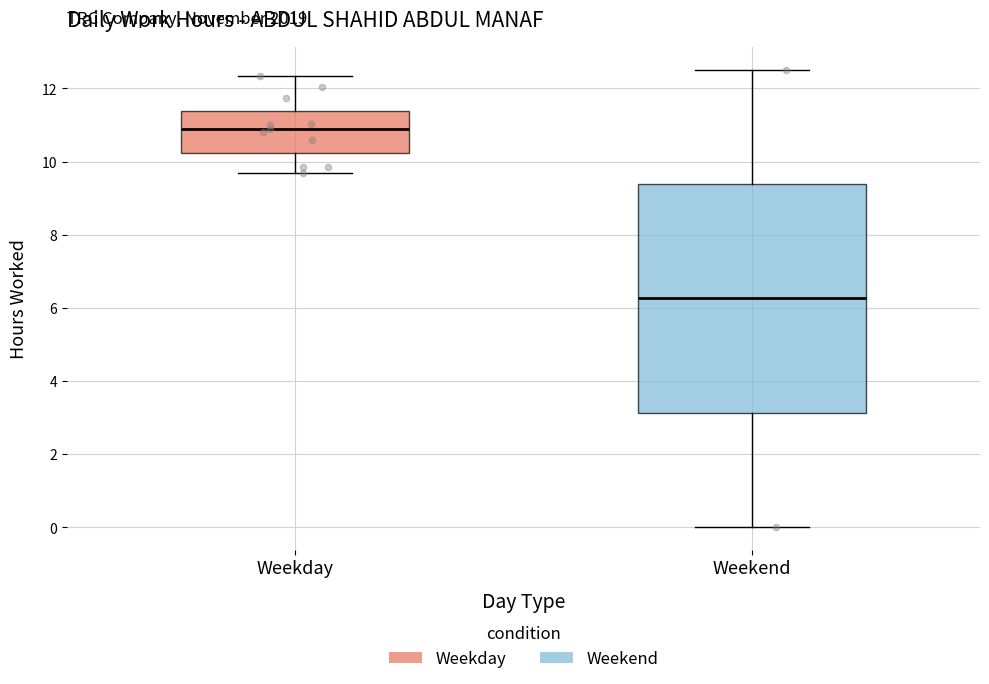

Which box is the tallest, from its lower edge to its upper edge?

Weekend